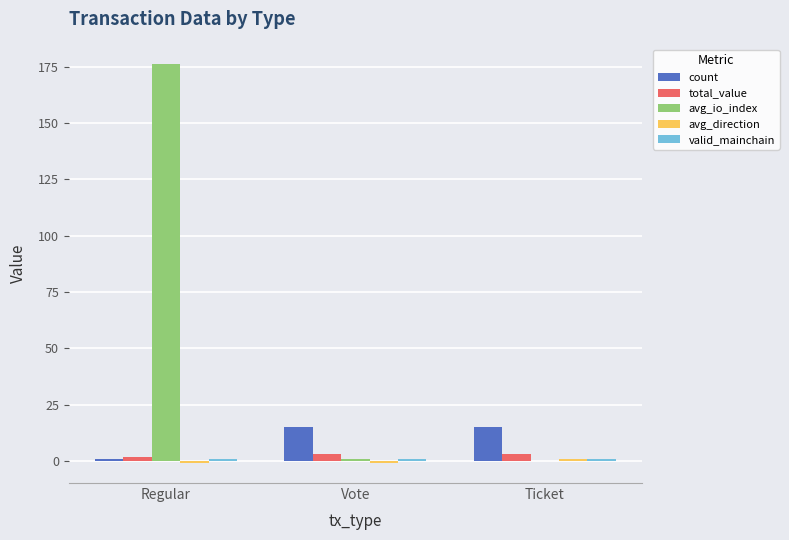

What is the average value of the count series?

10.3